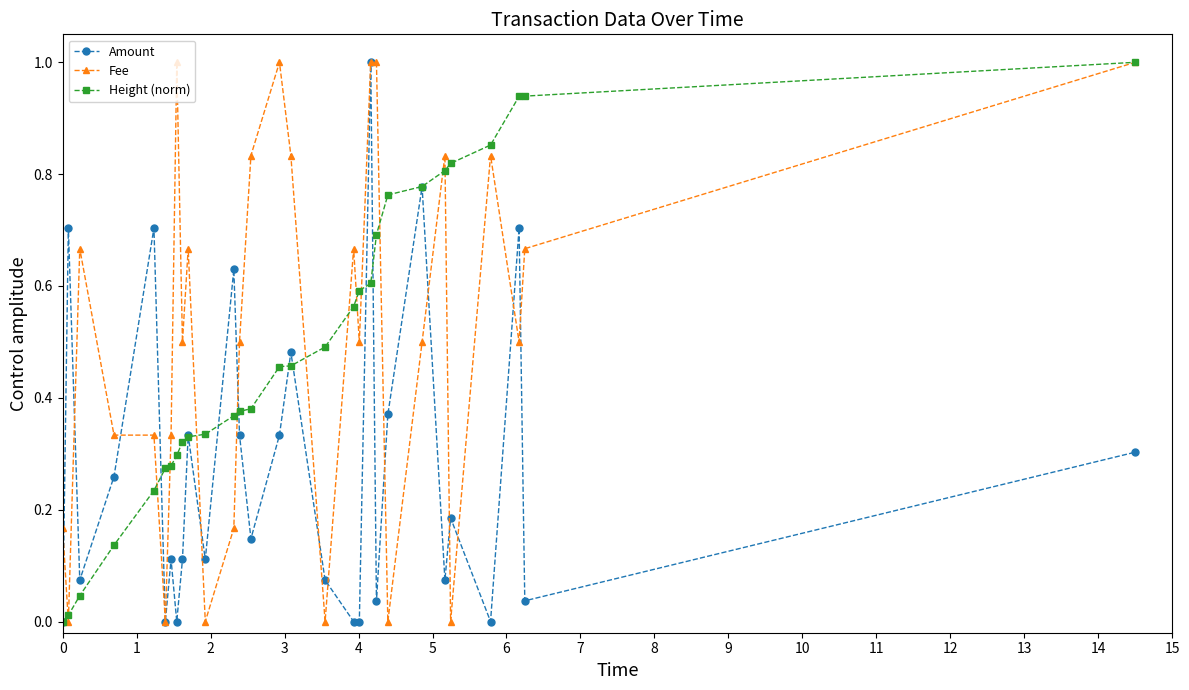

True or false: Amount has more than 0 points higher than both neighbors.

True